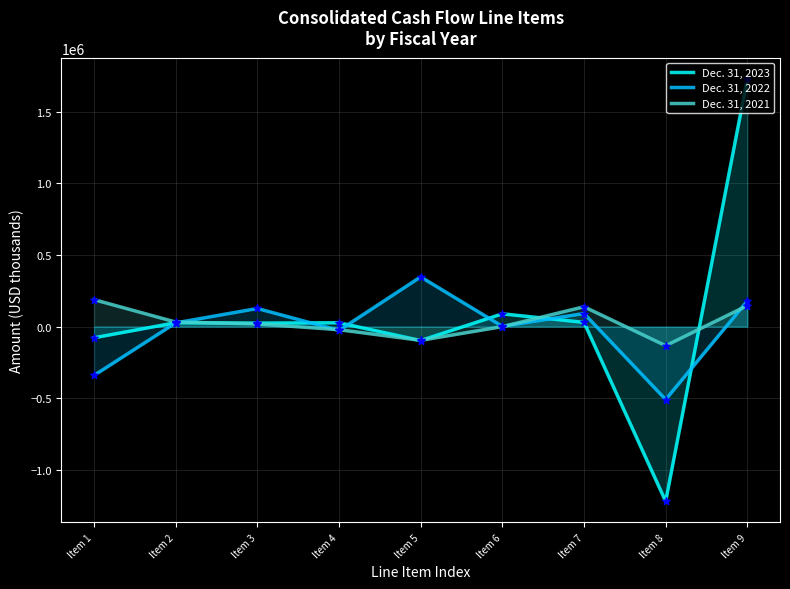

What is the total value across all series at Item 7?

260648